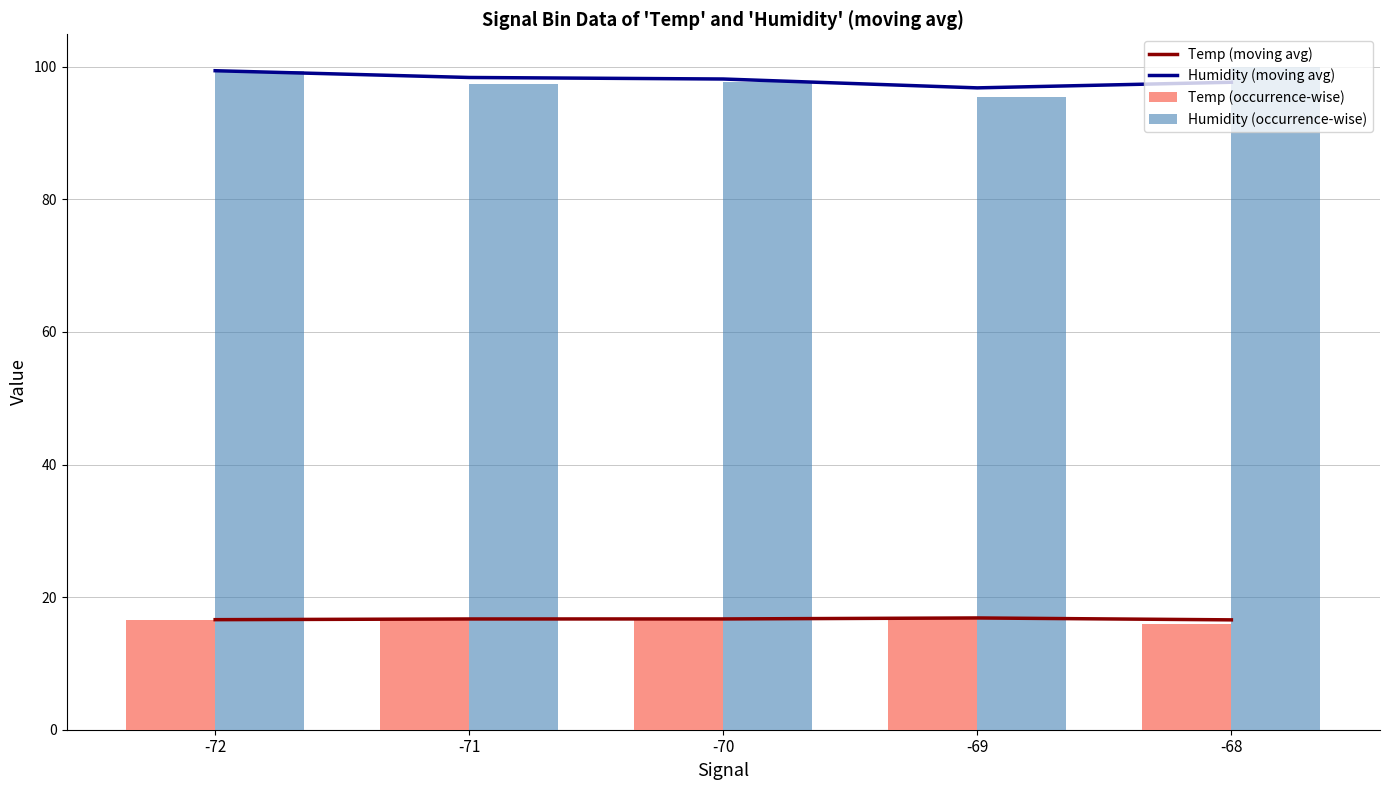

At -72, list the series in order from largest to smallest.

Humidity (moving avg), Humidity (occurrence-wise), Temp (moving avg), Temp (occurrence-wise)